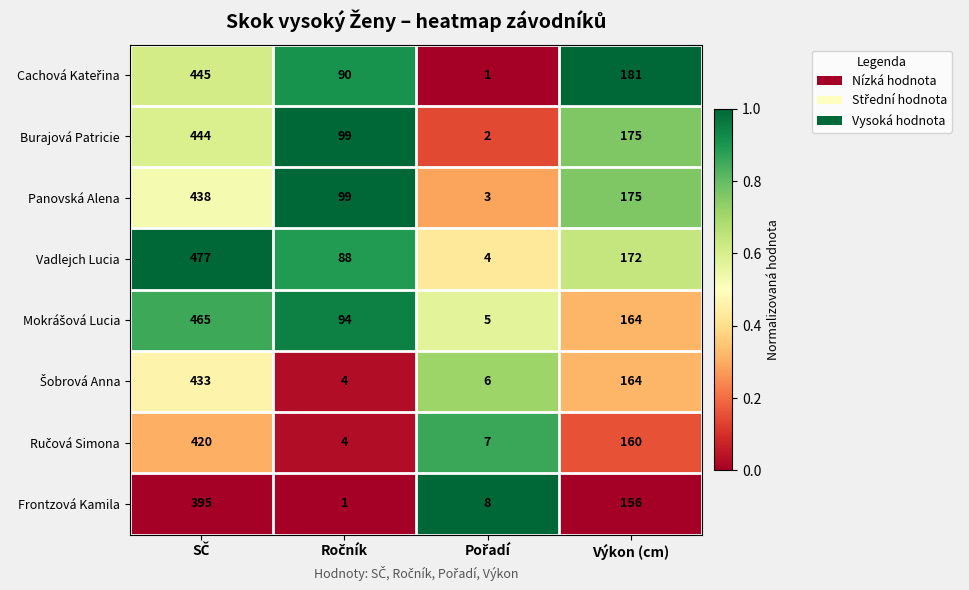

Read the Frontzová Kamila value at Výkon (cm).

156